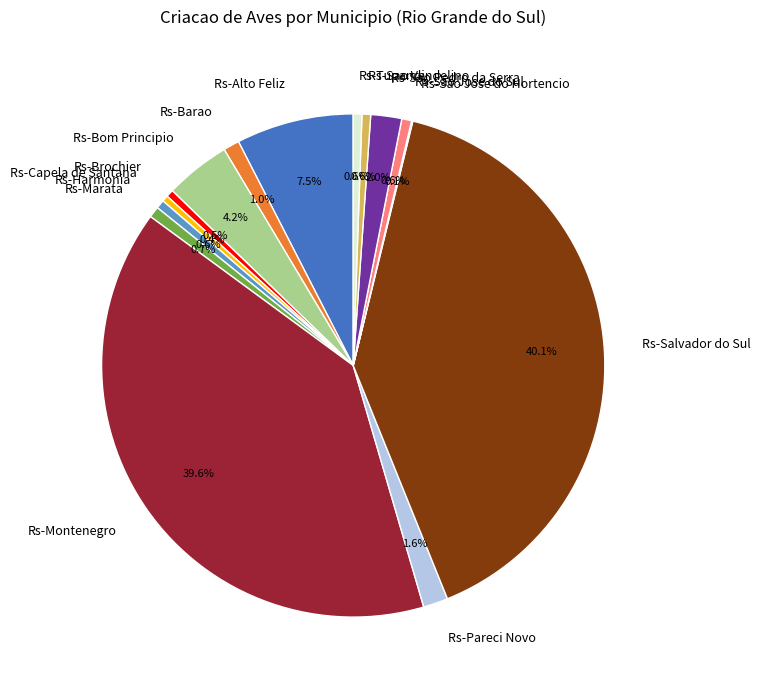

Does Rs-Bom Principio represent more than half of the total?

No